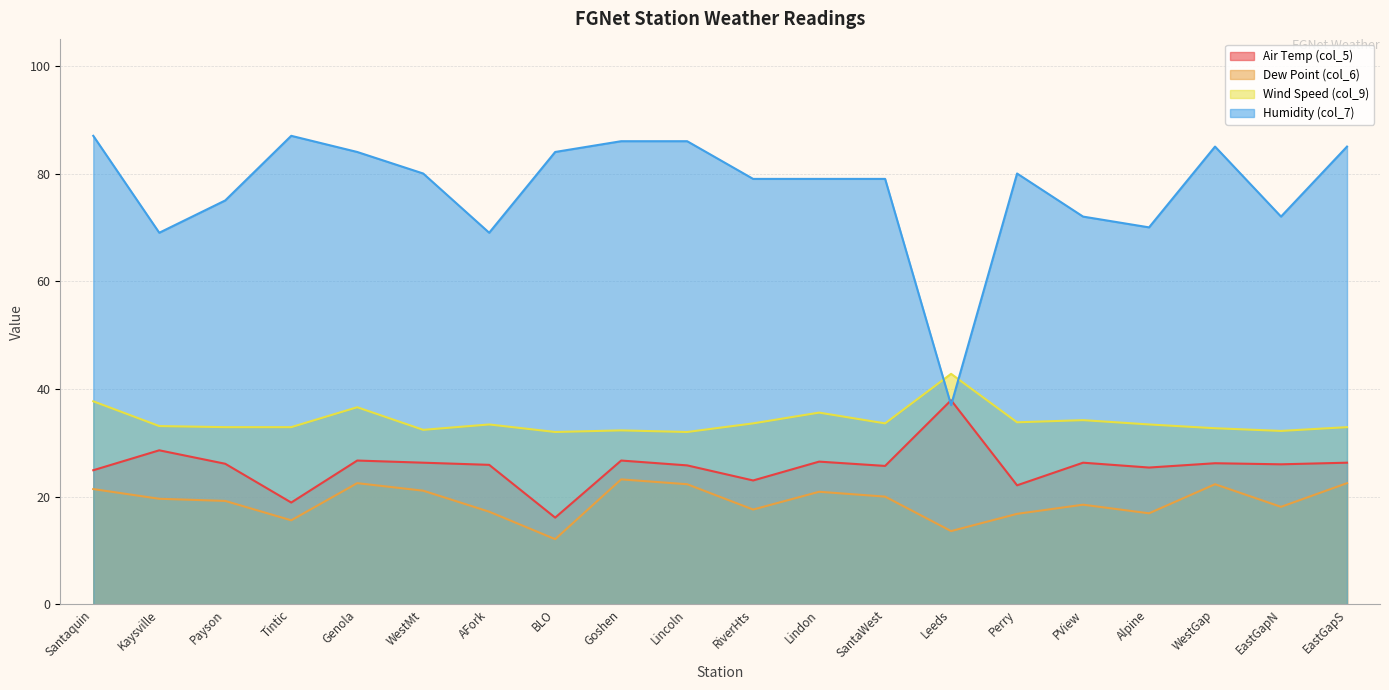

How many data points in Wind Speed (col_9) are less than 33?

9